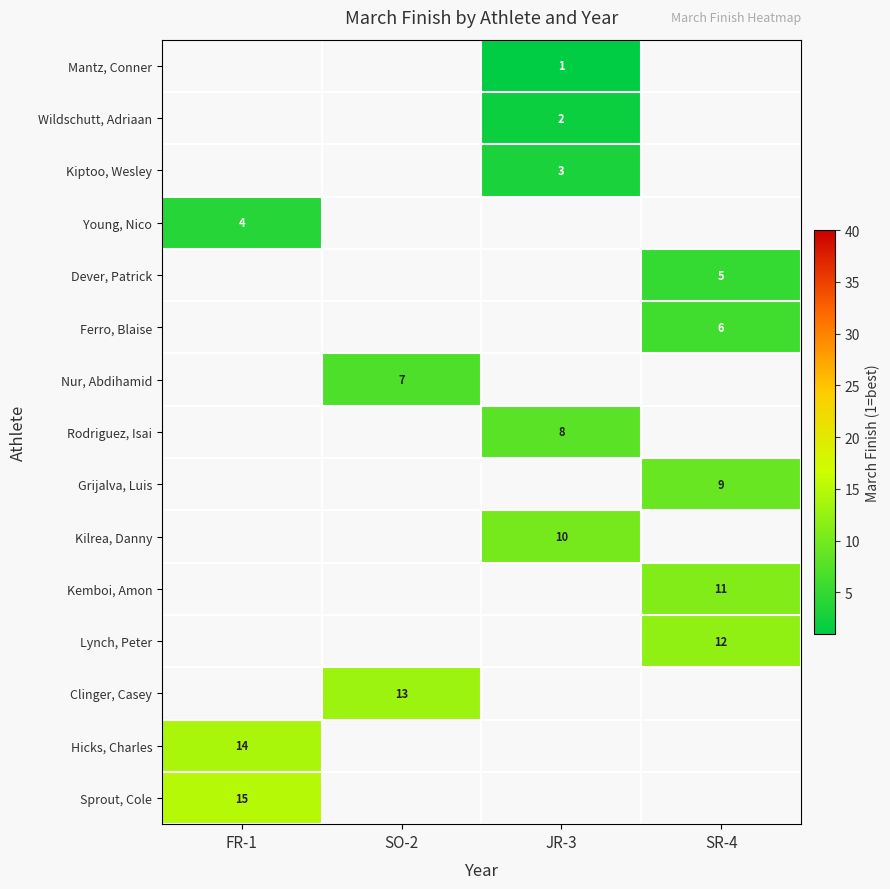

How many categories are shown in the chart?

4